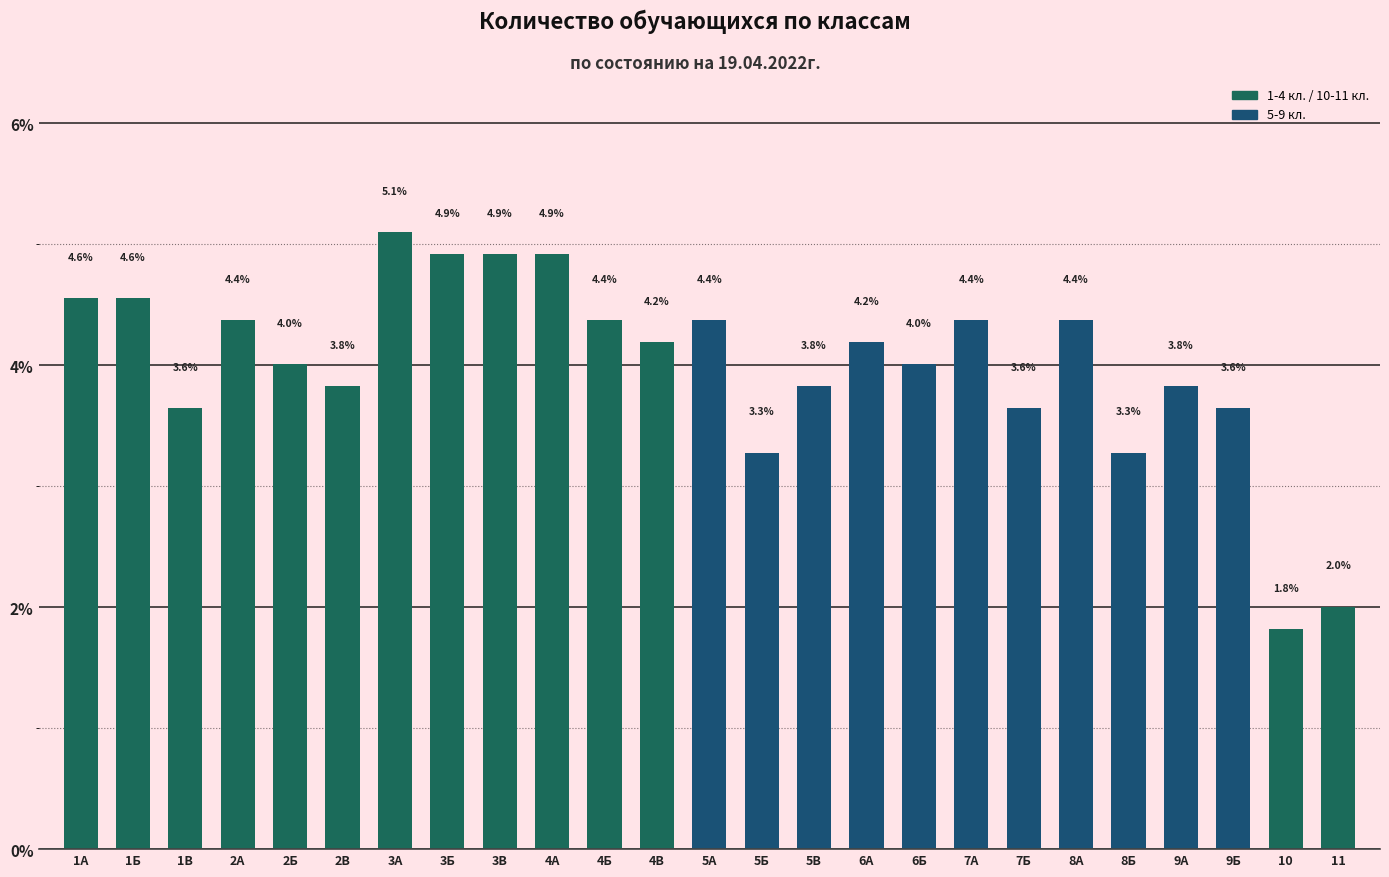

At which label does the data first exceed 4?

1А